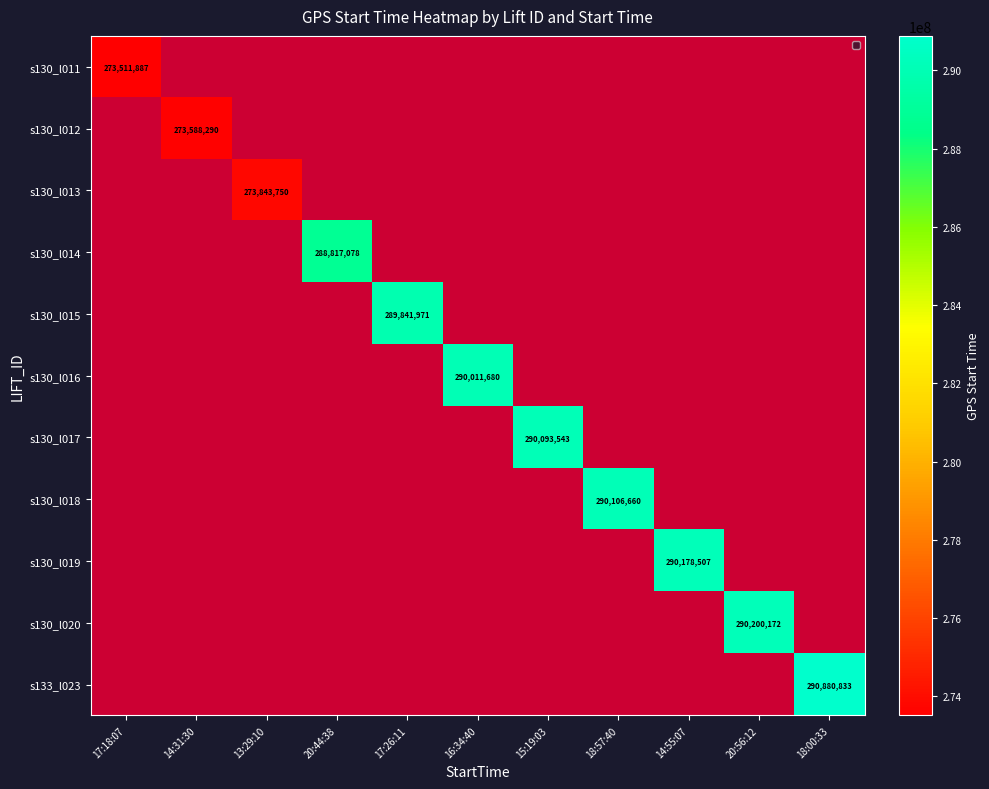

What is the smallest value displayed?

273511887.0